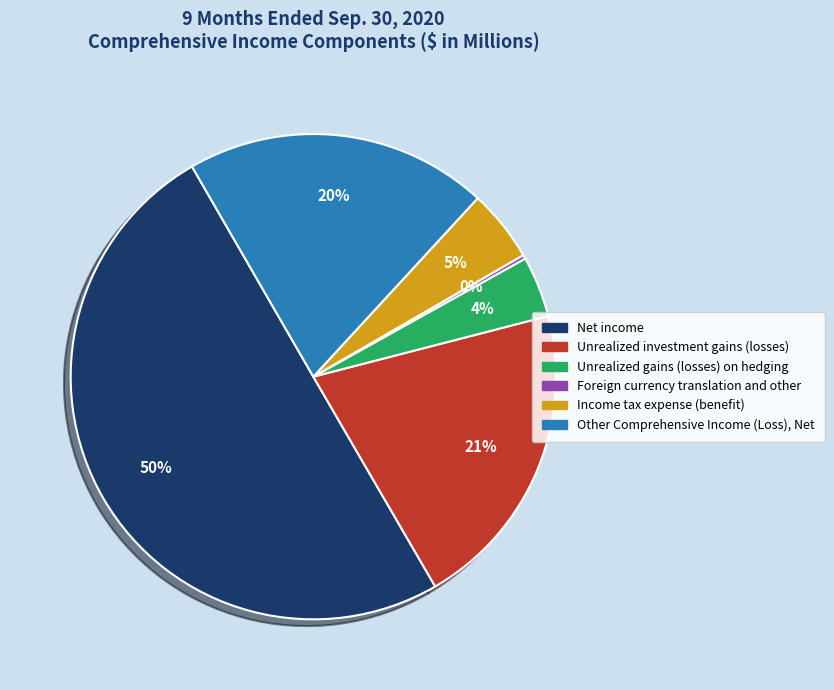

Is Other Comprehensive Income (Loss), Net the majority of the pie?

No